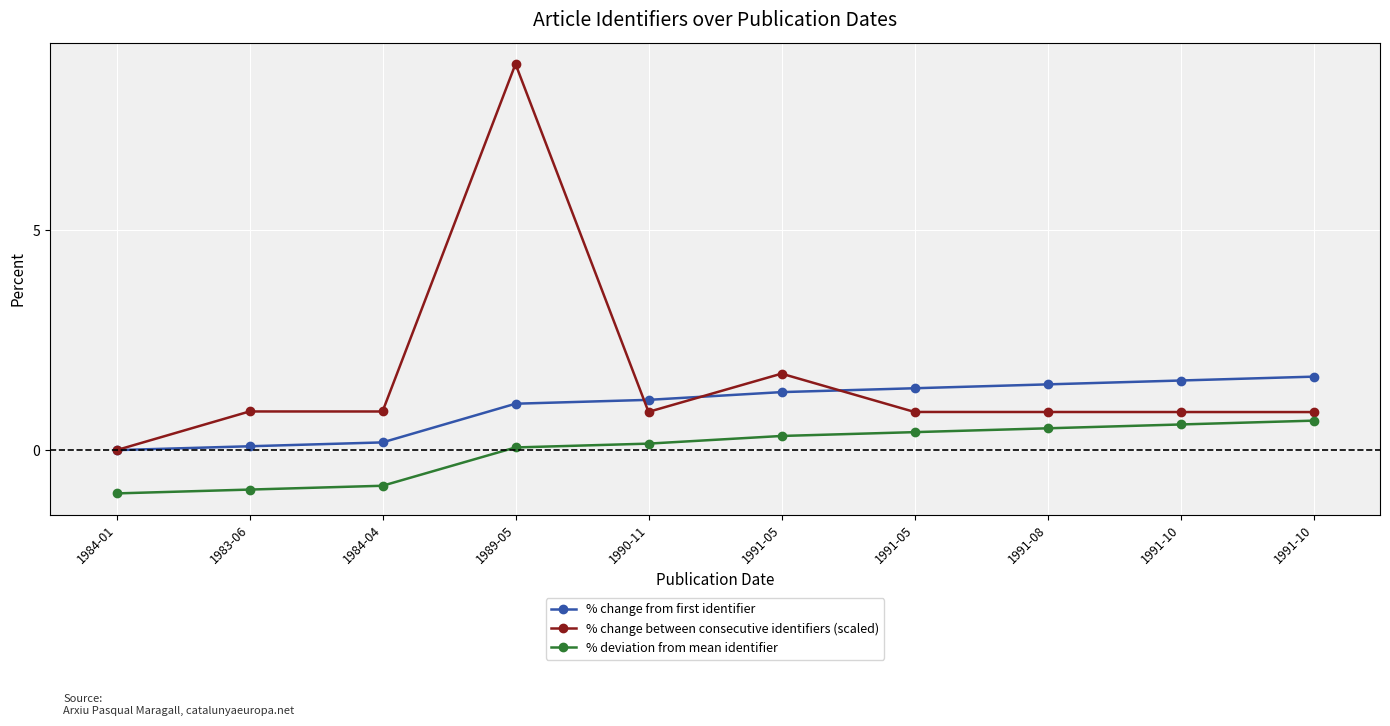

Count the number of data series in this chart.

3